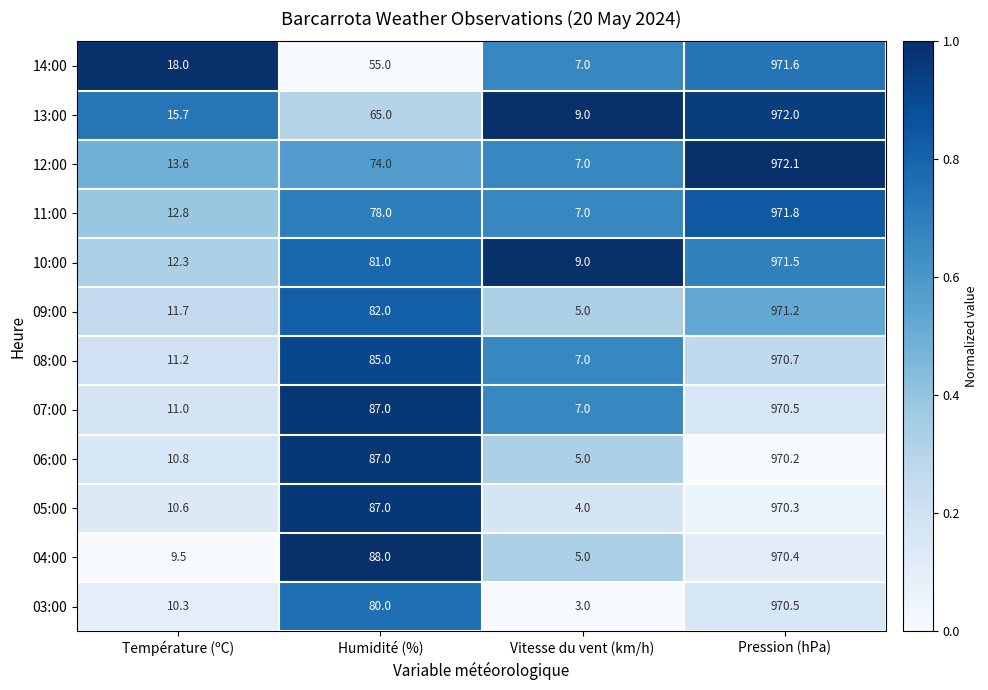

What is the difference between the 04:00 values at Vitesse du vent (km/h) and Humidité (%)?

83.0